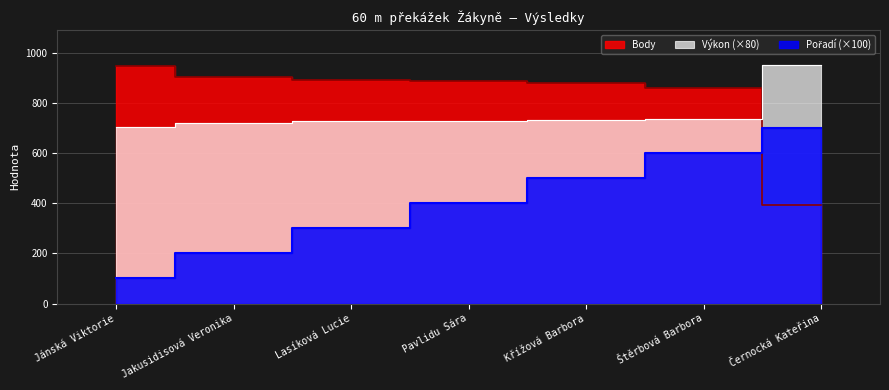

The Pořadí series shows 539.7 at Lasíková Lucie. True or false?

False